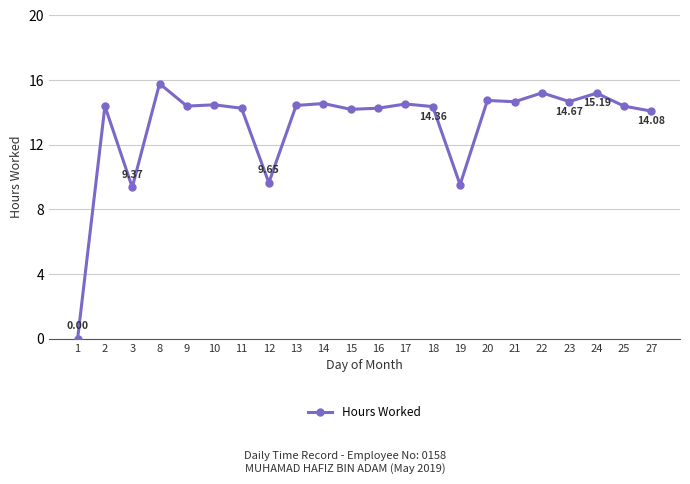

What is the difference between the values at 18 and 13?

0.1